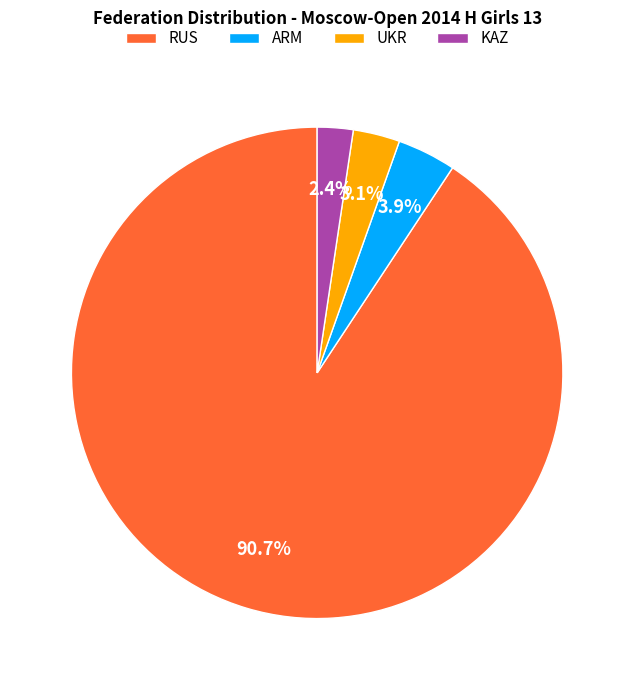

Combined, do ARM and KAZ account for over 50%?

No